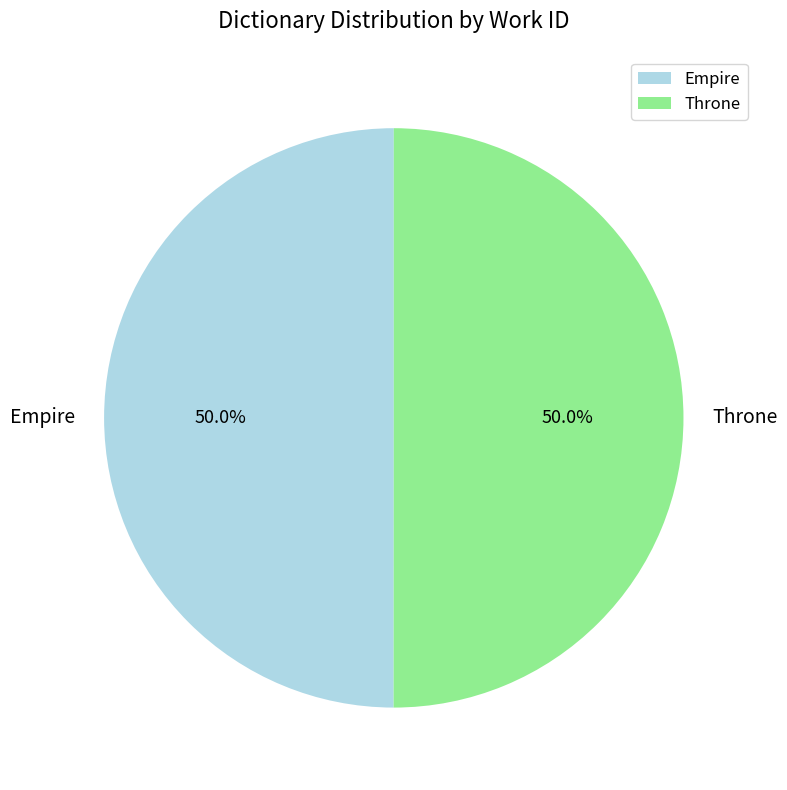

What portion of the pie excludes Throne?

50.0%